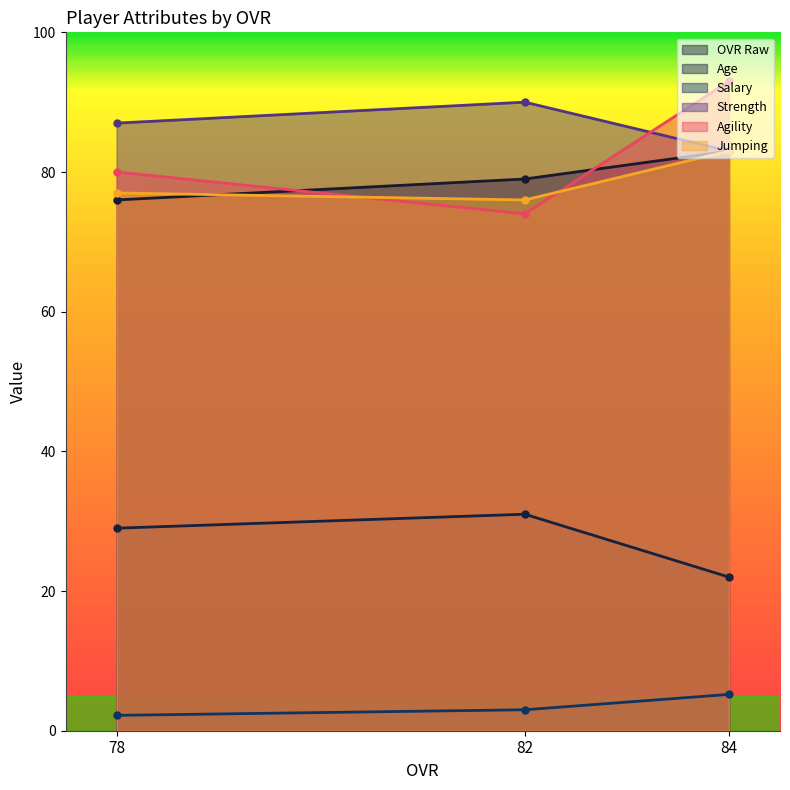

At which label does salary first exceed 3?

84